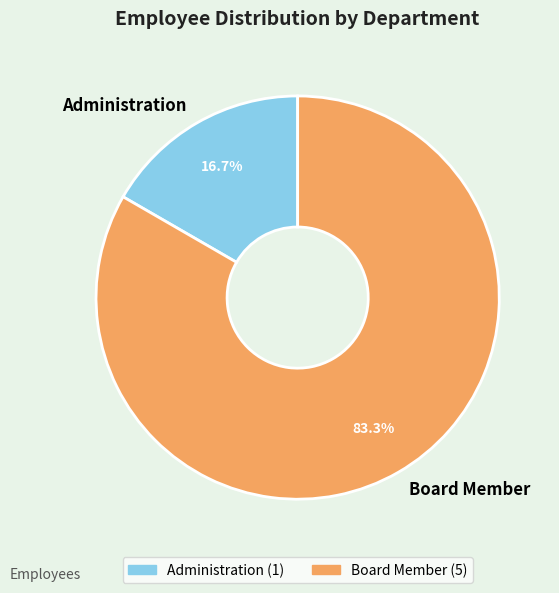

How many slices are in this pie chart?

2